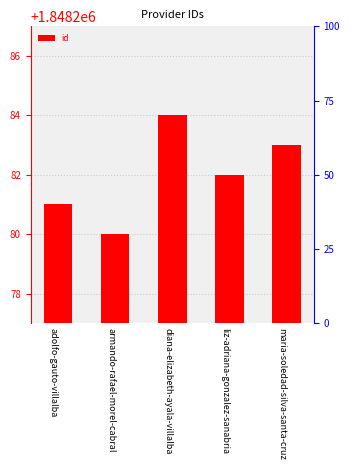

Reading left to right, transcribe all the data shown in this chart.

1848281	1848280	1848284	1848282	1848283